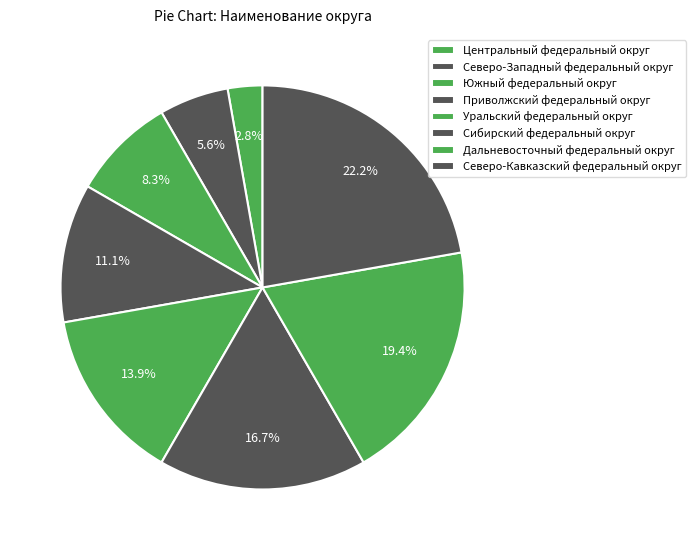

Is Центральный федеральный округ the majority of the pie?

No